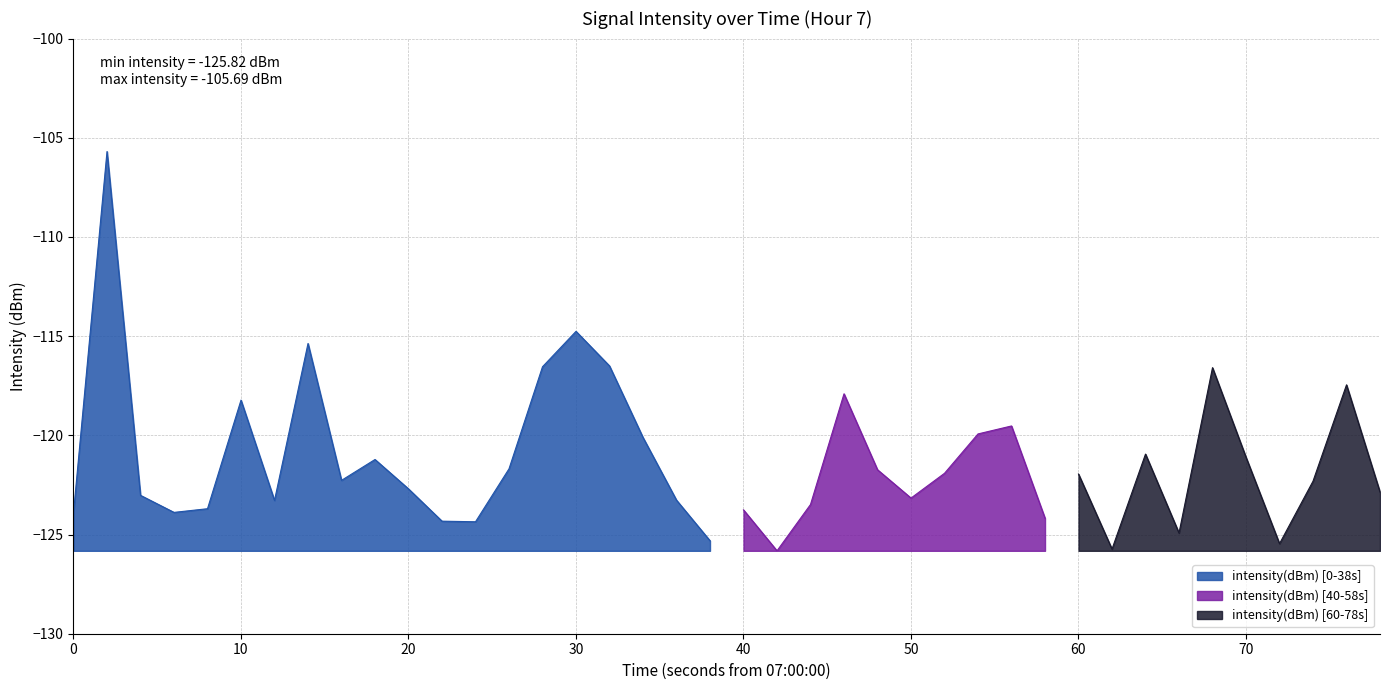

The chart shows a value of -123.2 at 25. True or false?

True